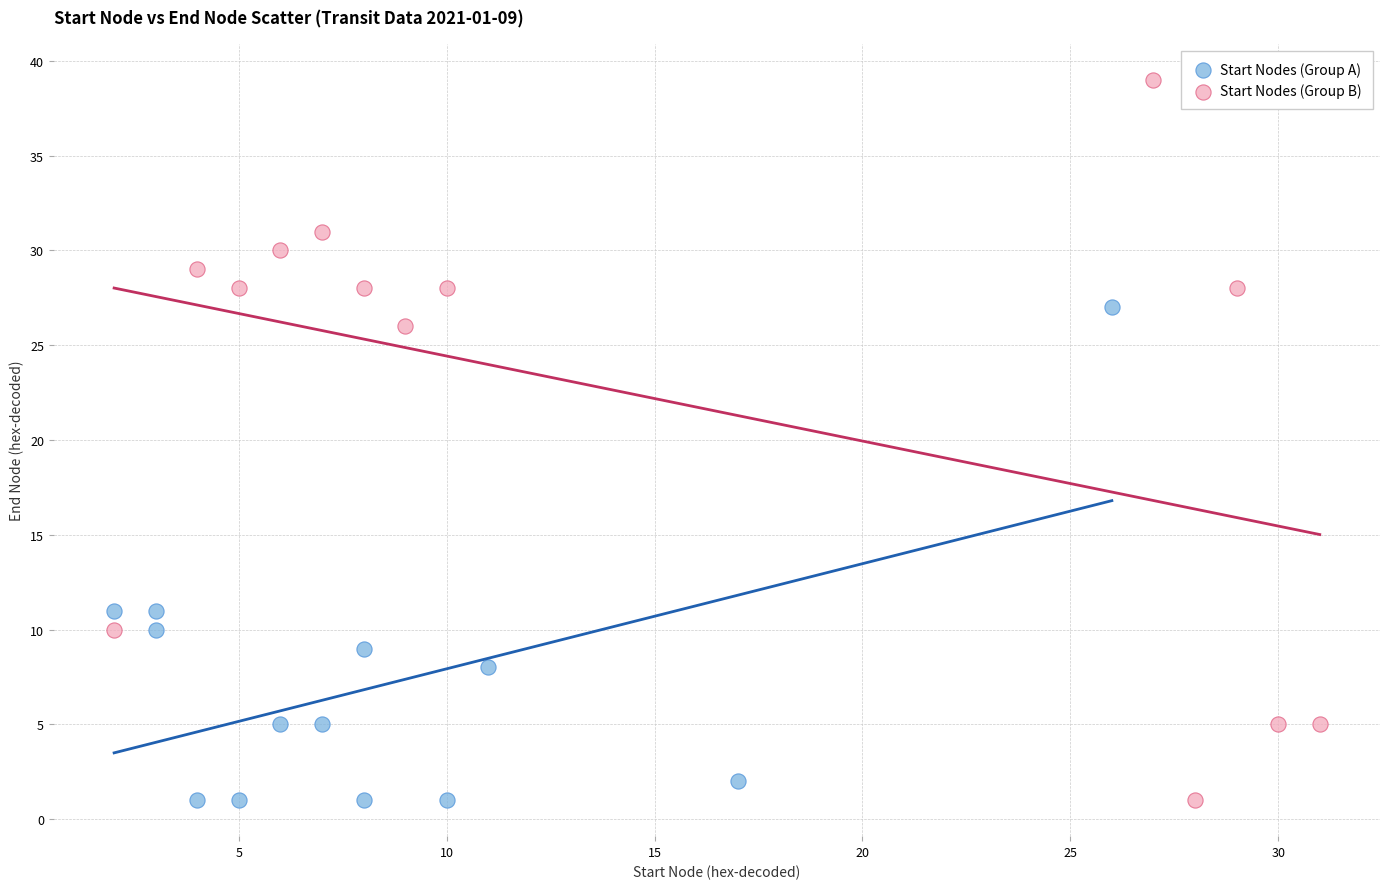

Which series has the largest Y range (max minus min)?

Start Nodes (Group B)